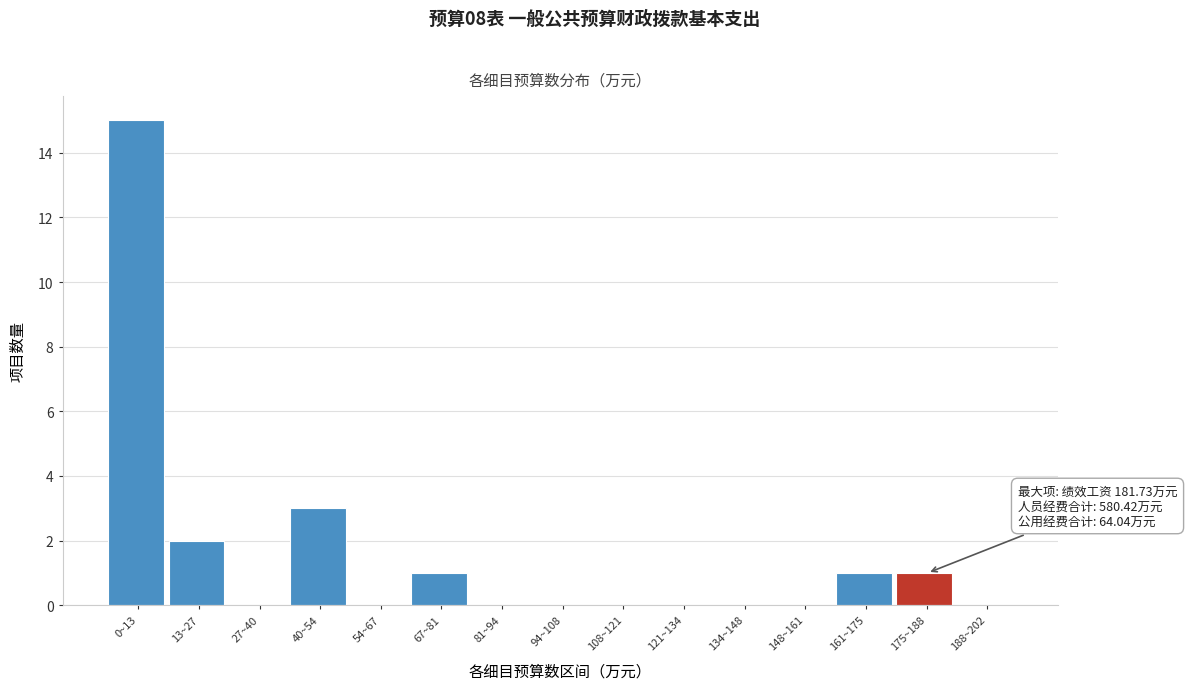

Reading left to right, extract all data points from this chart.

0~13=15	13~27=2	27~40=0	40~54=3	54~67=0	67~81=1	81~94=0	94~108=0	108~121=0	121~134=0	134~148=0	148~161=0	161~175=1	175~188=1	188~202=0